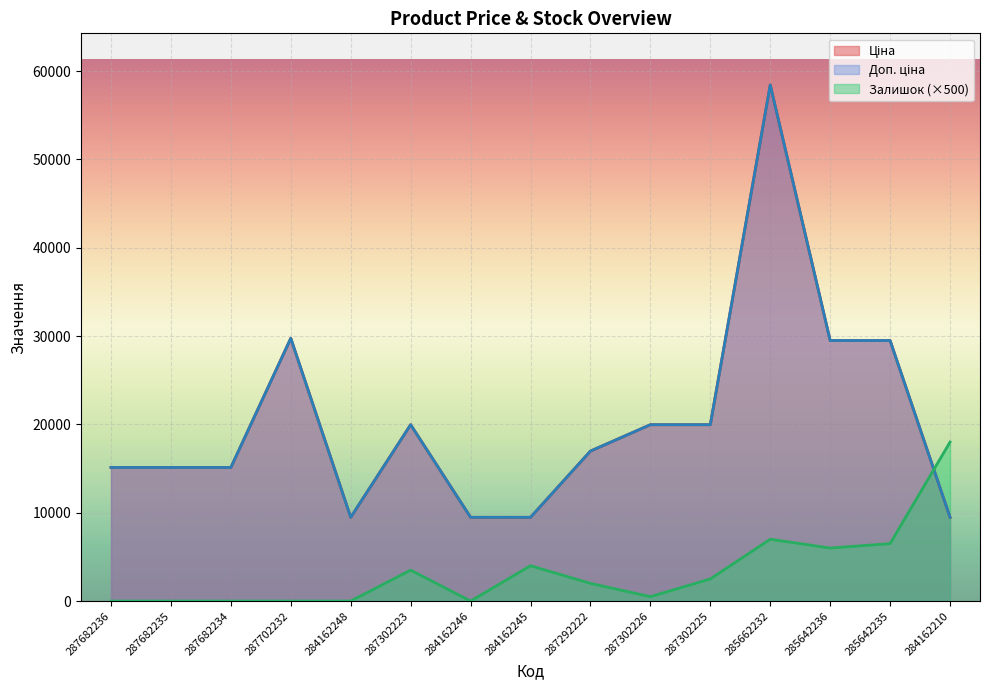

At 284162248, list the series in order from smallest to largest.

Залишок, Ціна, Доп. ціна